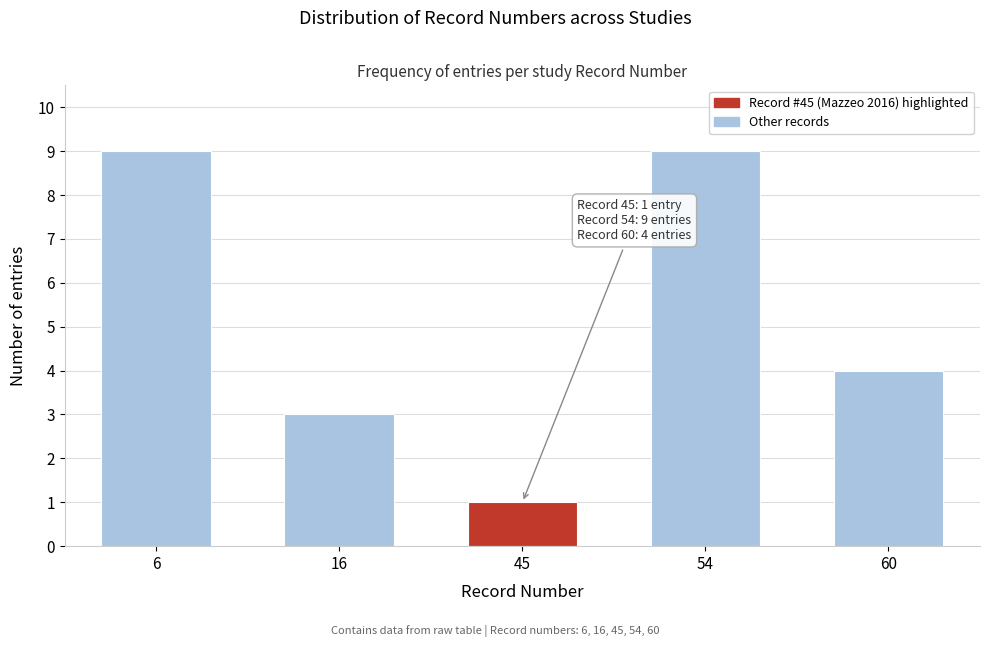

Reading left to right, transcribe all the data shown in this chart.

9	3	1	9	4